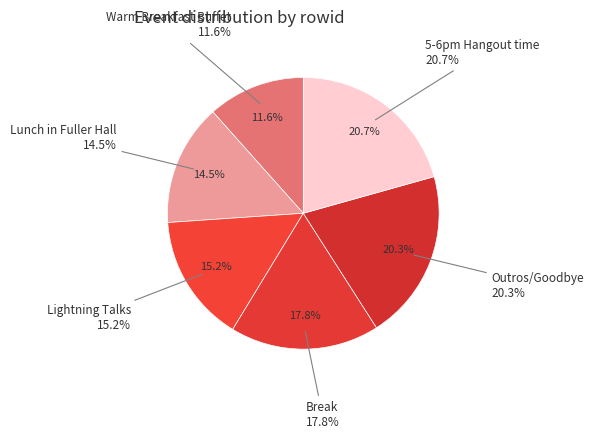

Rank the categories by value from highest to lowest.

5-6pm Hangout time, Outros/Goodbye, Break, Lightning Talks, Lunch in Fuller Hall, Warm Breakfast Buffet